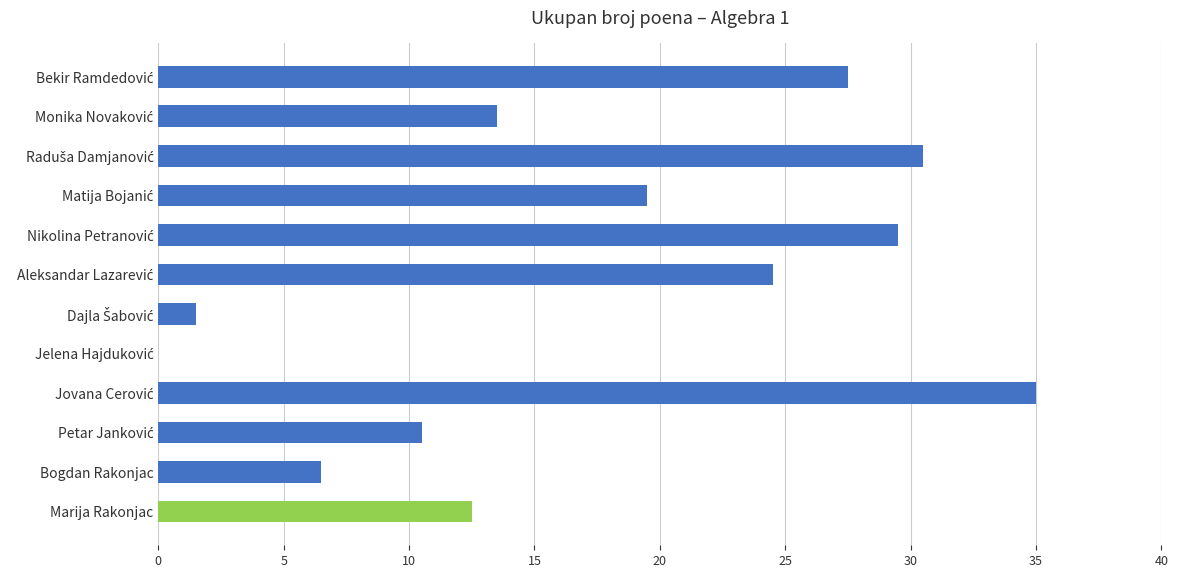

The value at Bogdan Rakonjac is 1.4. True or false?

False